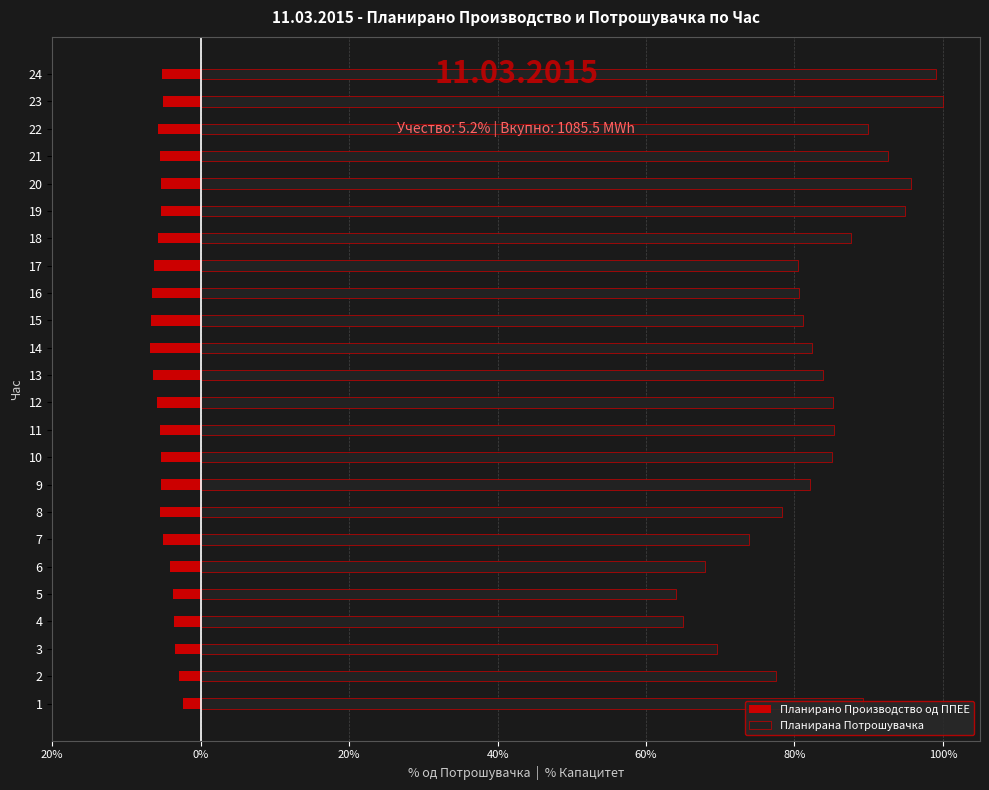

Rank the series by their maximum value, from highest to lowest.

Планирана Потрошувачка, Планирано Производство од ППЕЕ